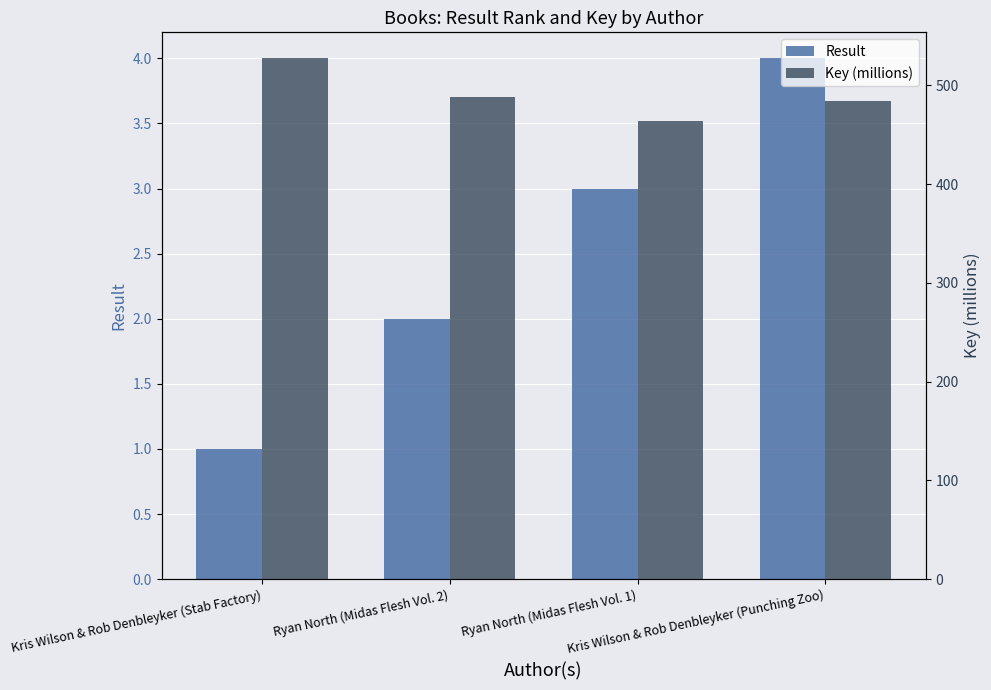

How many data points in Key (millions) are above 488?

2